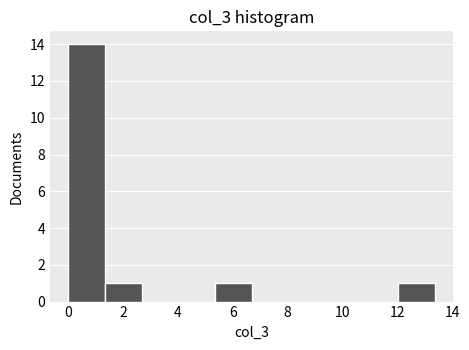

How tall is the bar that spans 1.4 to 2.6 on the x-axis? Neither the bar edges nor the heights are printed on the chart, so give them approximately, as read against the axes.

1